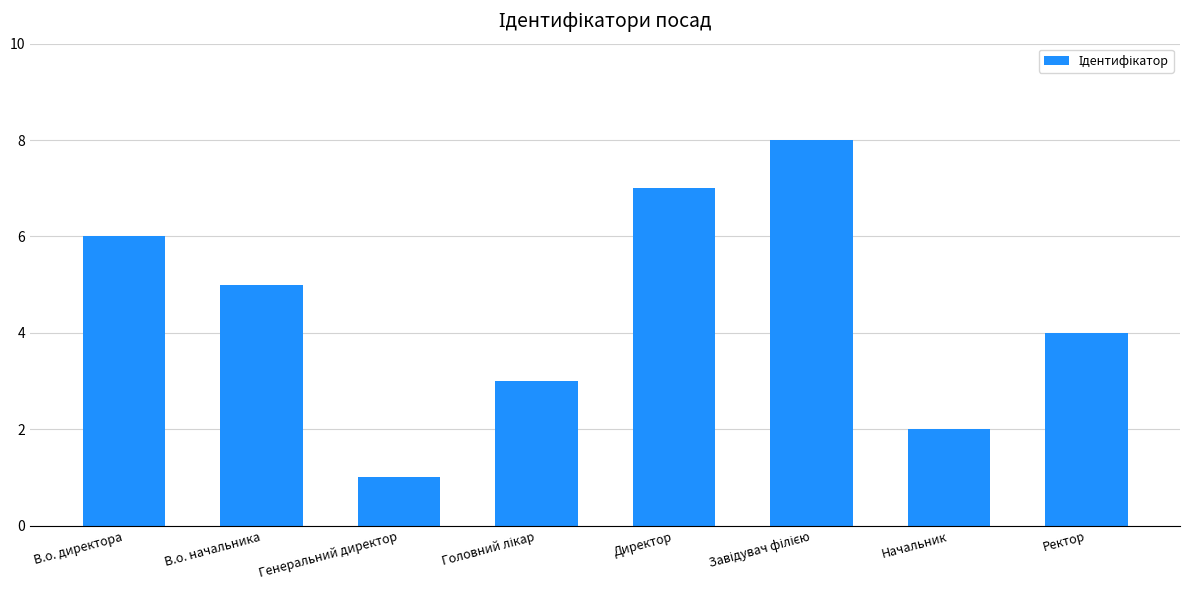

Does the chart contain any negative values?

No